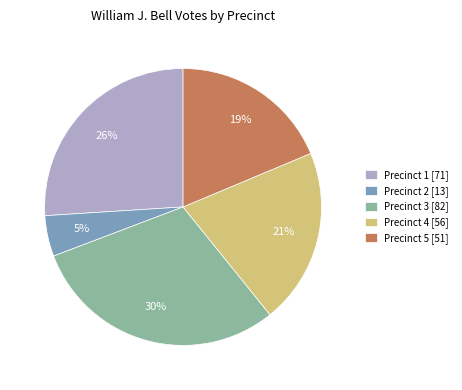

What is the smallest slice in the pie chart?

Precinct 2 [13]